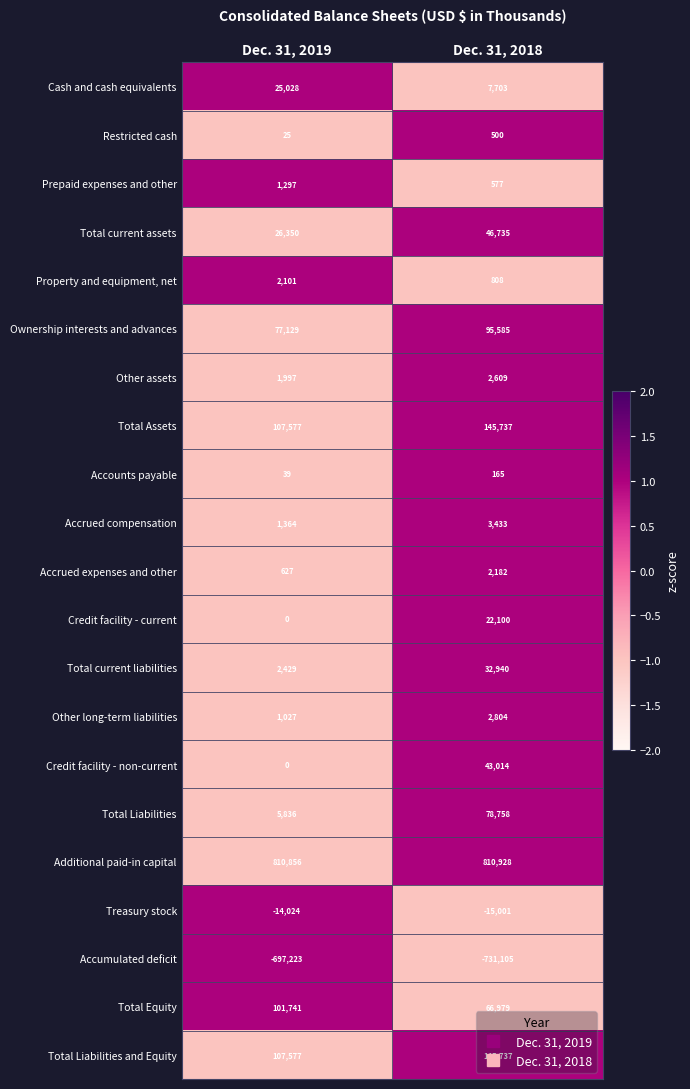

How many categories are shown in the chart?

2